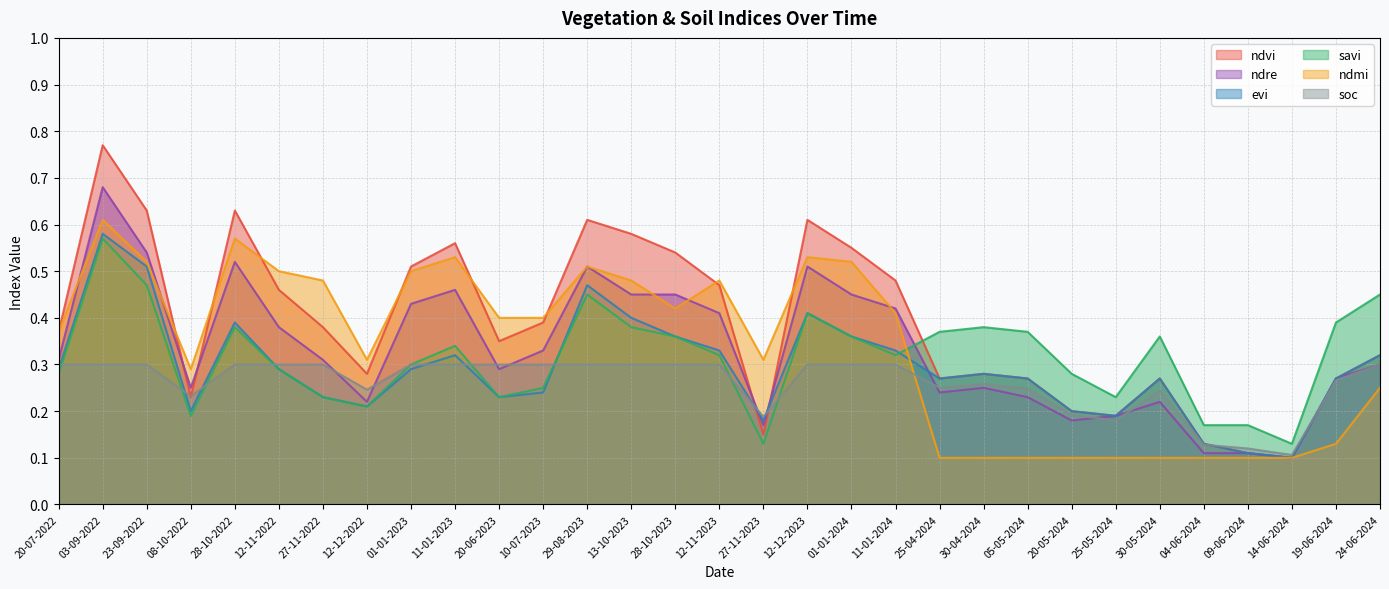

What is the average value of the ndvi series?

0.4